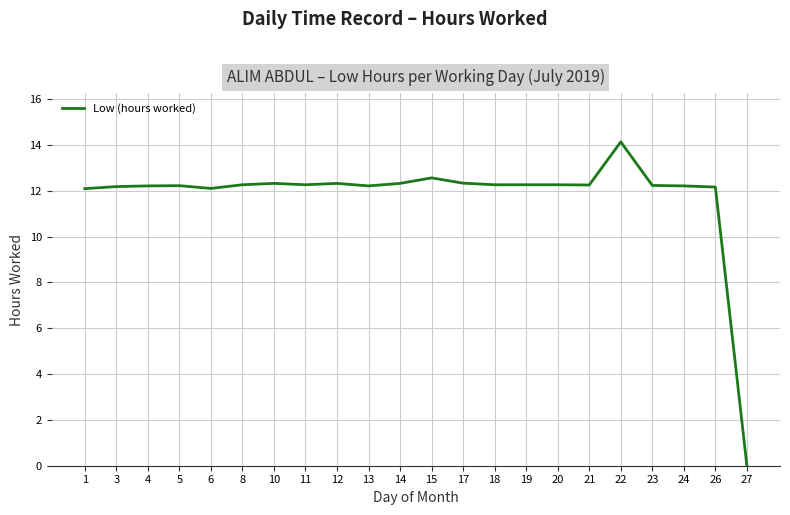

What is the approximate value at 19?

12.3